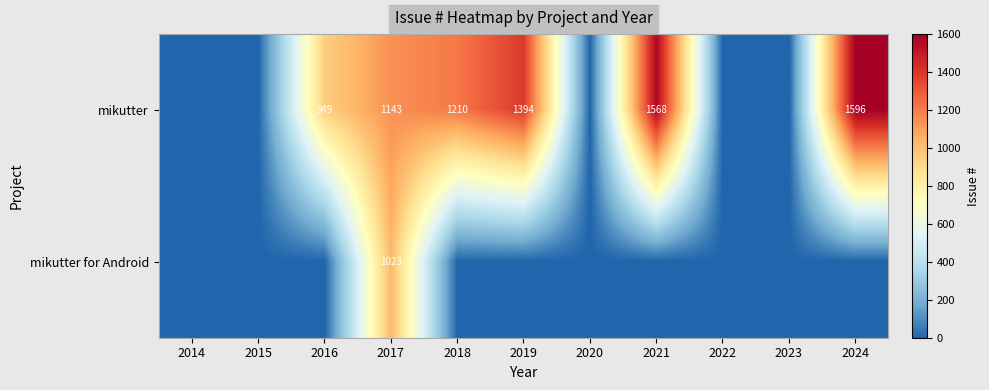

Is it true that mikutter equals 1465 at 2016?

False